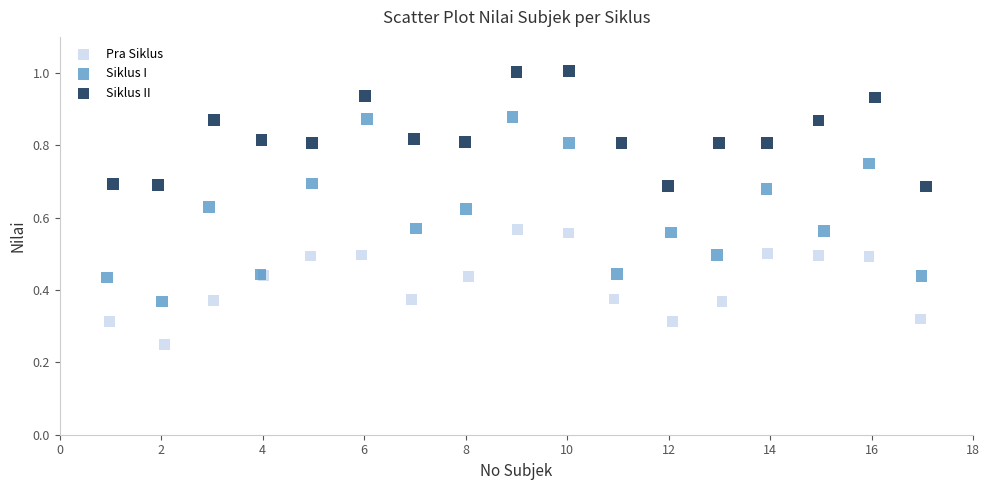

Which series contains the highest Y value?

Siklus II